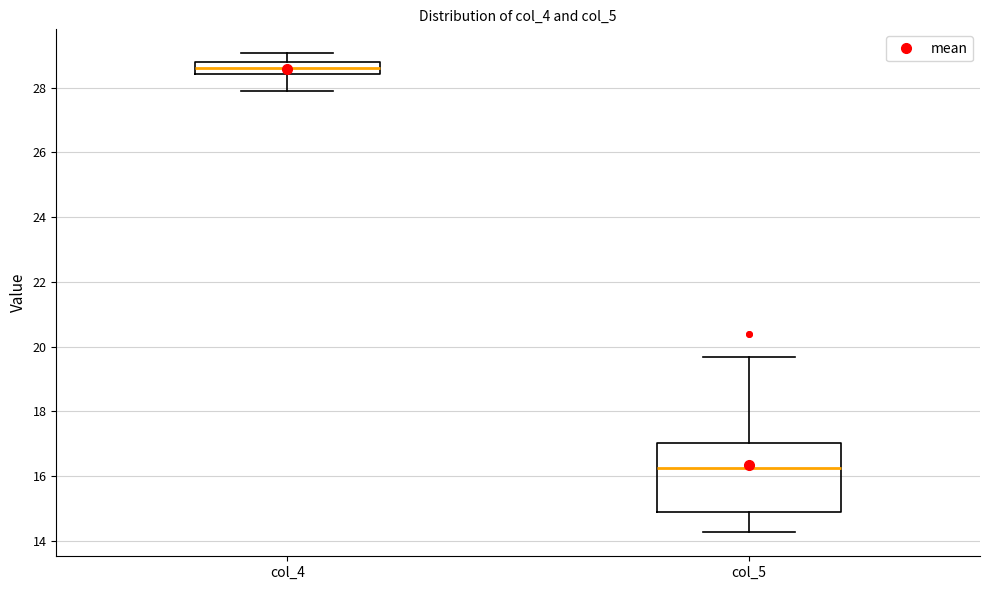

Which box is the tallest, from its lower edge to its upper edge?

col_5